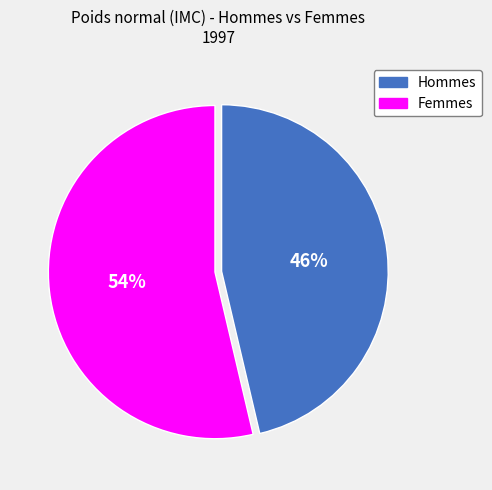

To the nearest percent, what percentage of the pie is Femmes?

54%